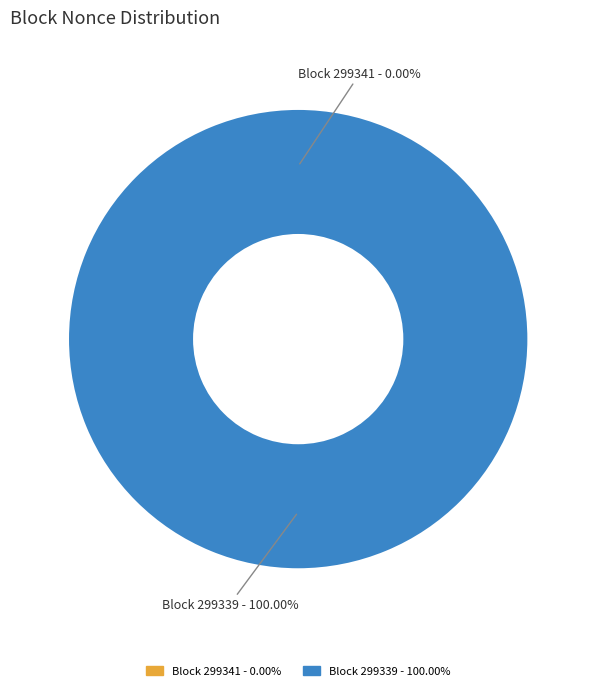

Which slice is the largest?

299339